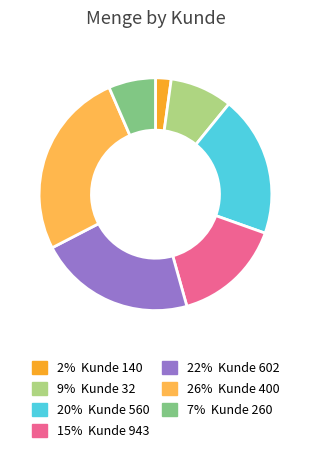

Is there any slice that represents more than half of the pie?

No